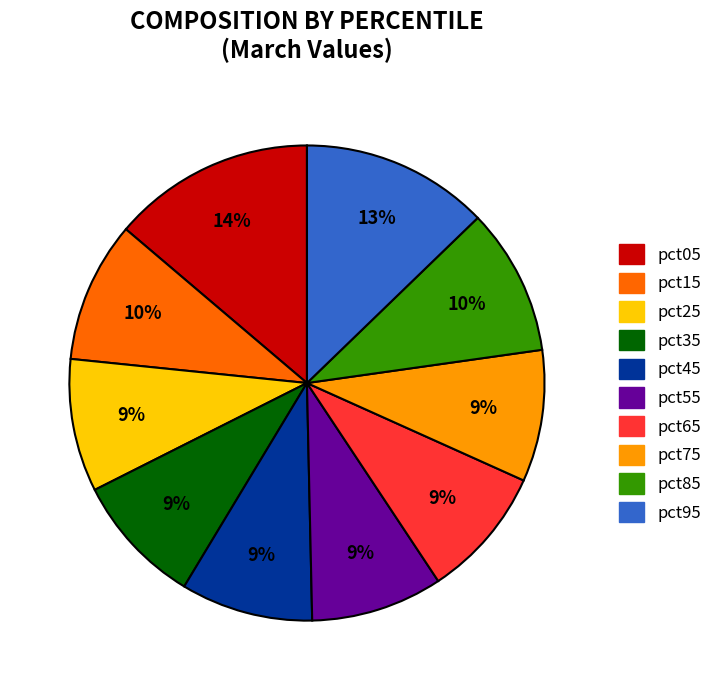

To the nearest percent, what is the average slice percentage?

10%